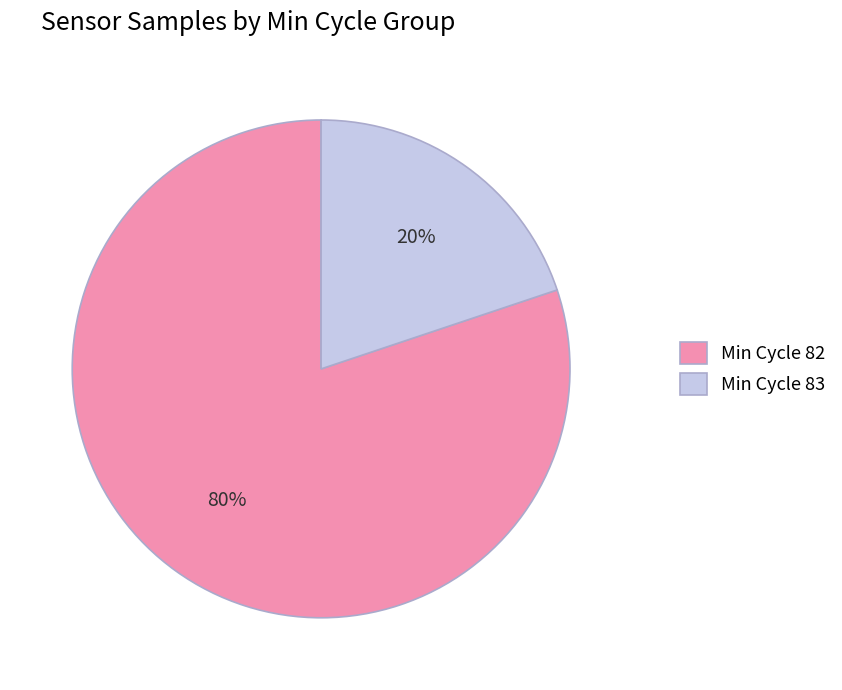

To the nearest percent, what is the average slice percentage?

50%